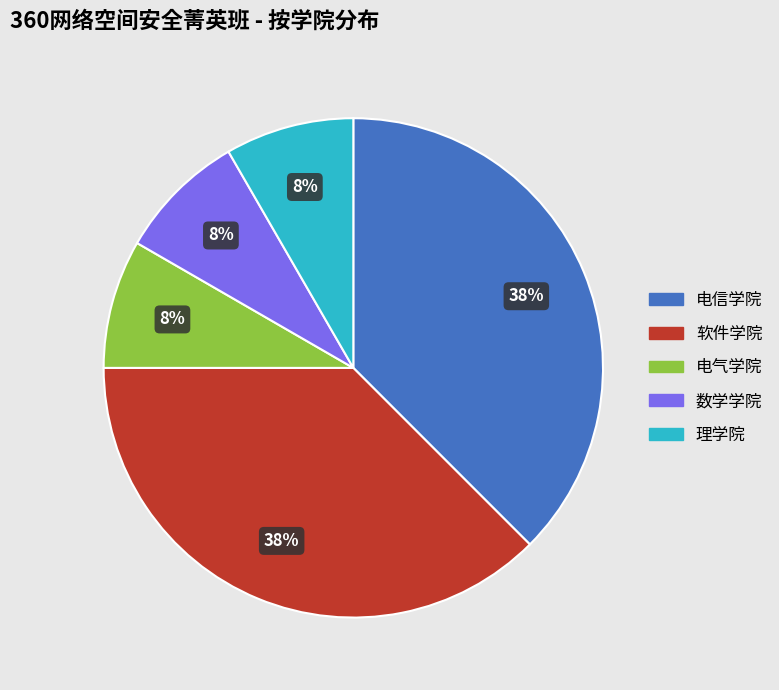

To the nearest percent, what portion does 电气学院 represent?

8%